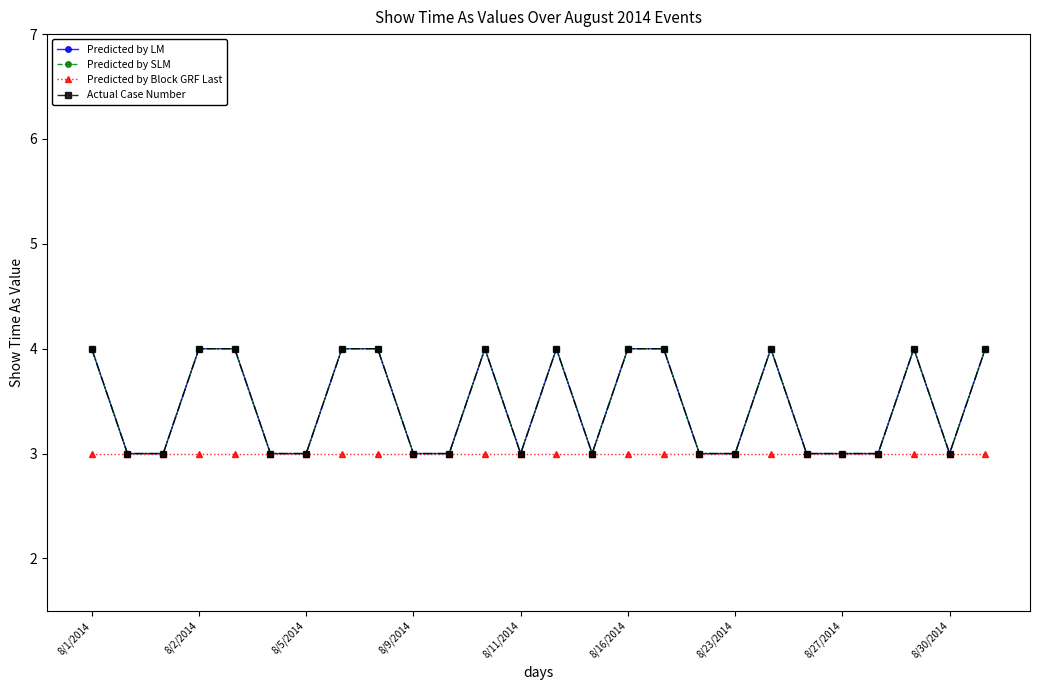

At which category is the sum across all series the highest?

8/1/2014